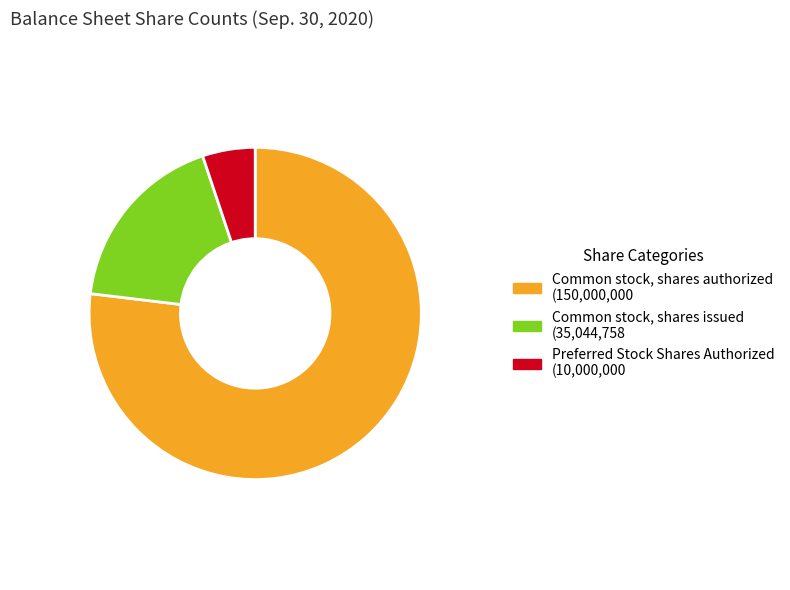

Is there any slice that represents more than half of the pie?

Yes